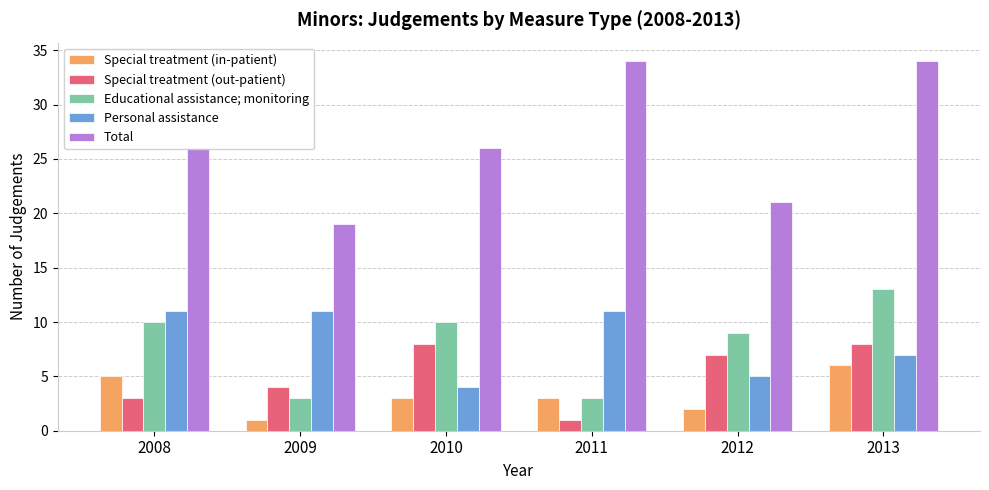

At how many categories does at least one series exceed 27?

2